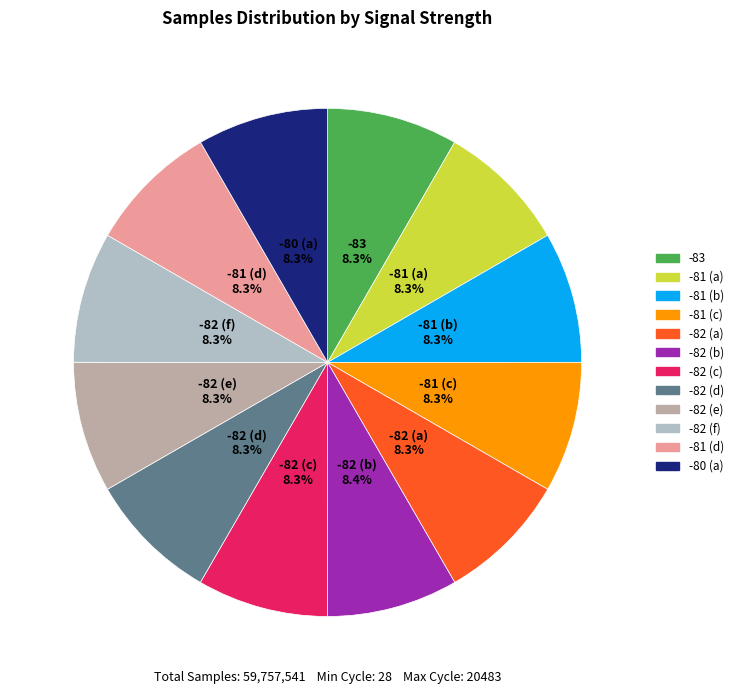

How many slices are in this pie chart?

12